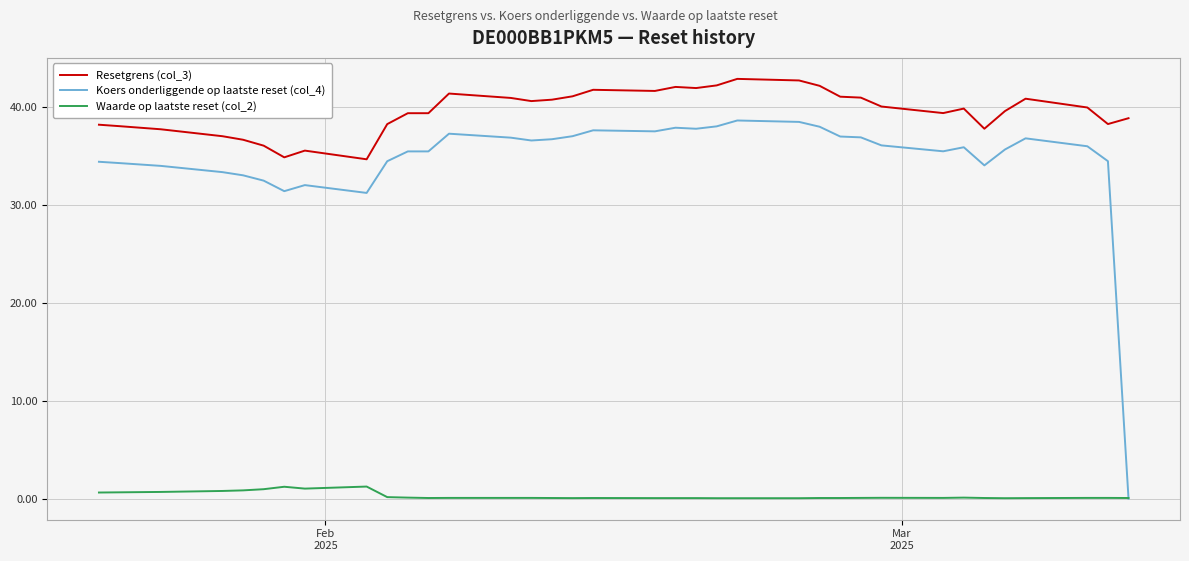

What are all the series names shown in the legend?

Resetgrens (col_3), Koers onderliggende op laatste reset (col_4), Waarde op laatste reset (col_2)